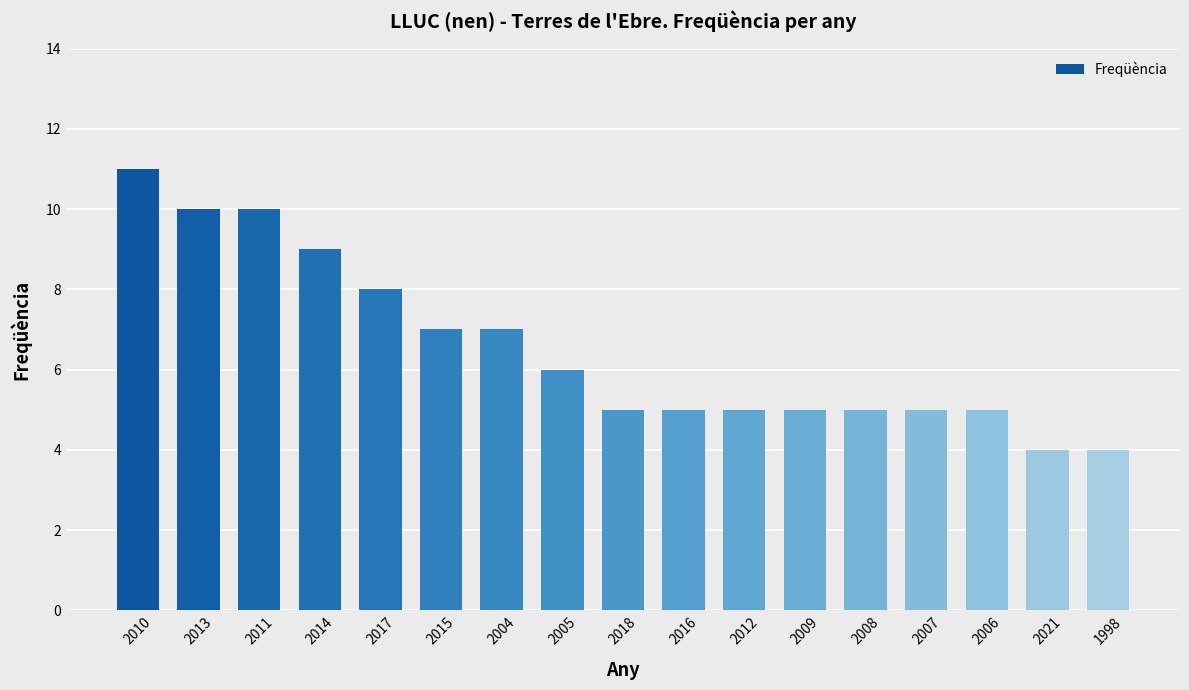

What is the change in value from 2004 to 2007?

-2